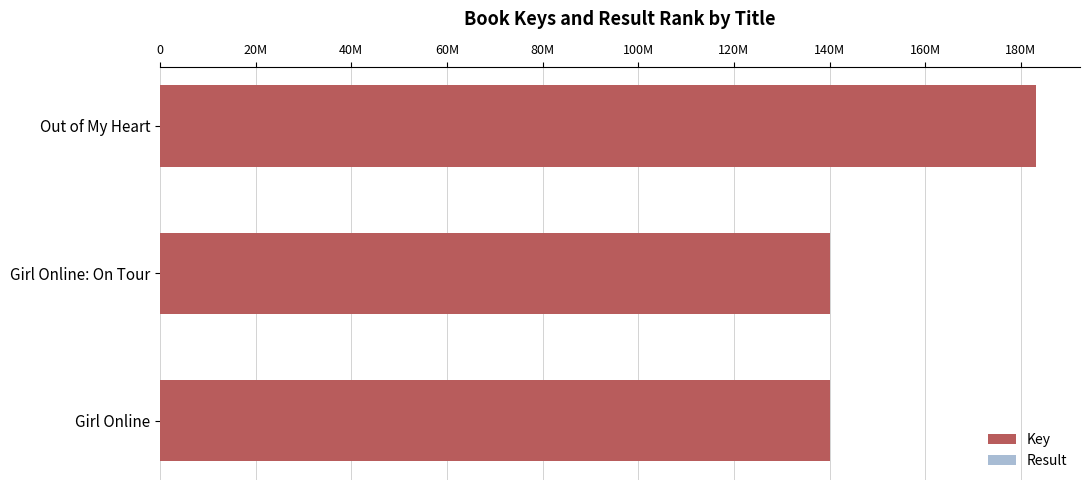

How many bars are there in total?

6